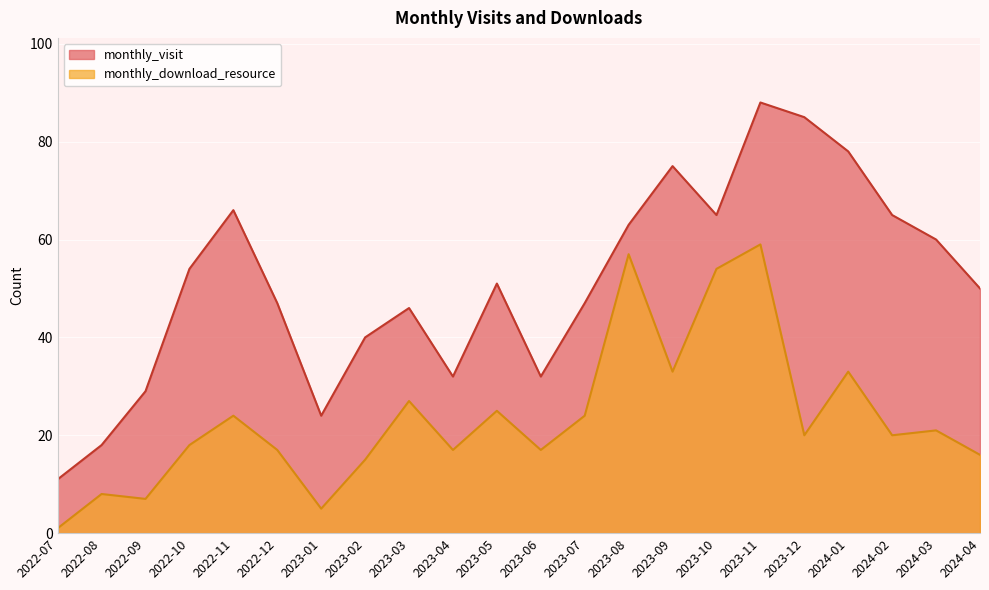

How many values in the monthly_visit series exceed 51?

10